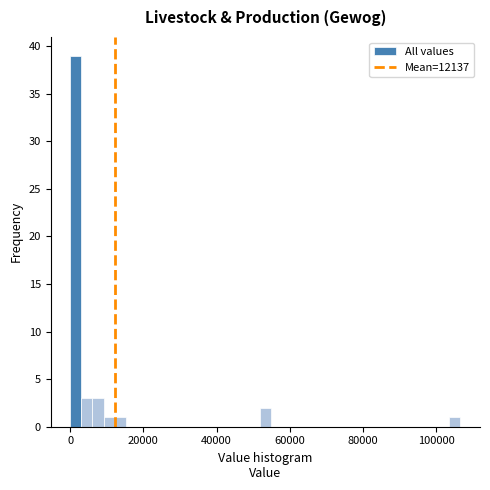

Read against the x-axis, roughly where is the centre of the tallest bar?

2000